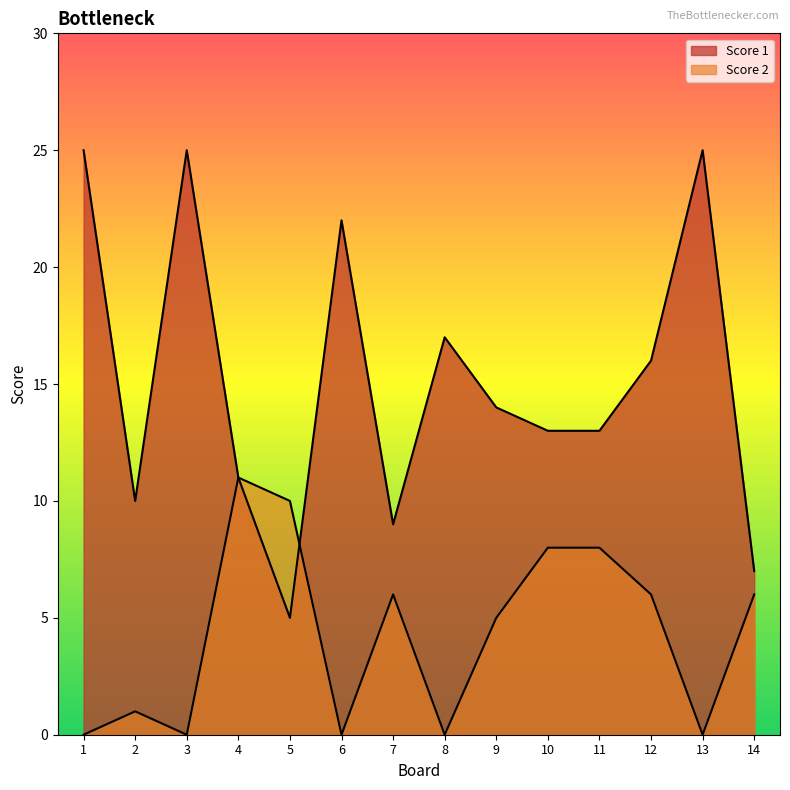

What is the difference between the highest and lowest values at 2?

9